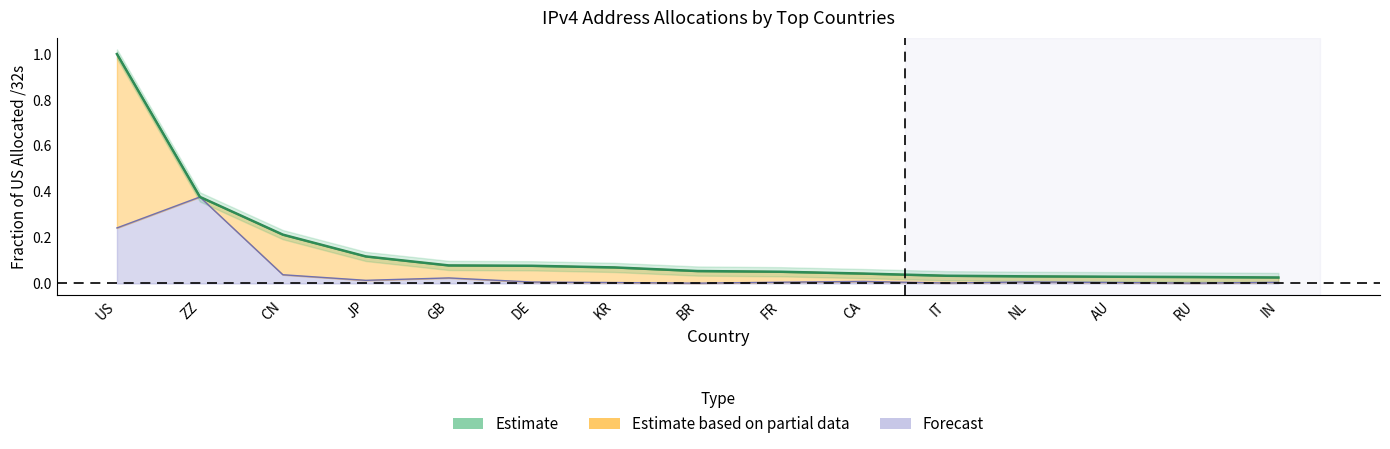

Which category has the highest value across all series?

US